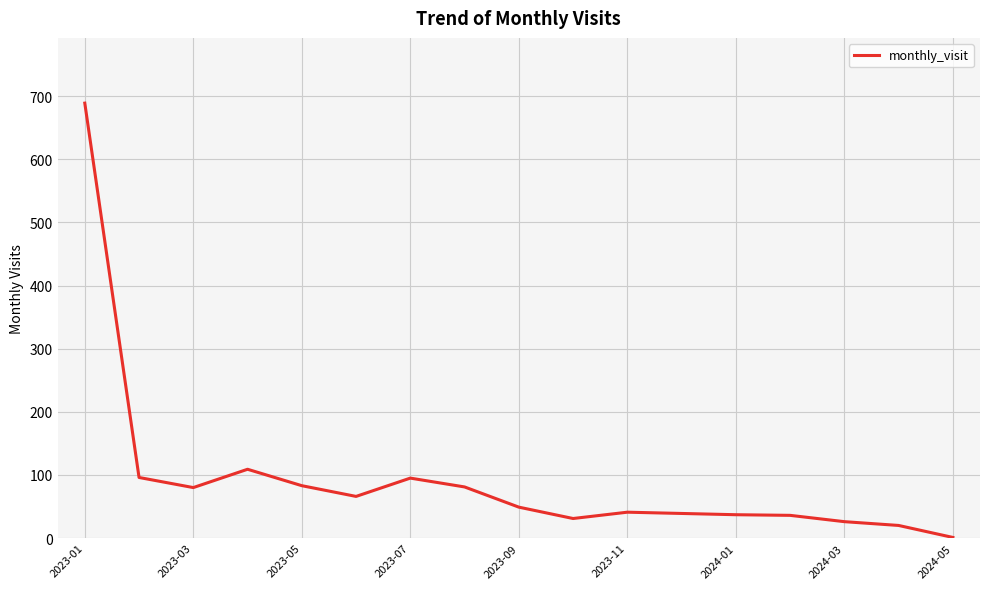

What is the maximum value shown in the chart?

689